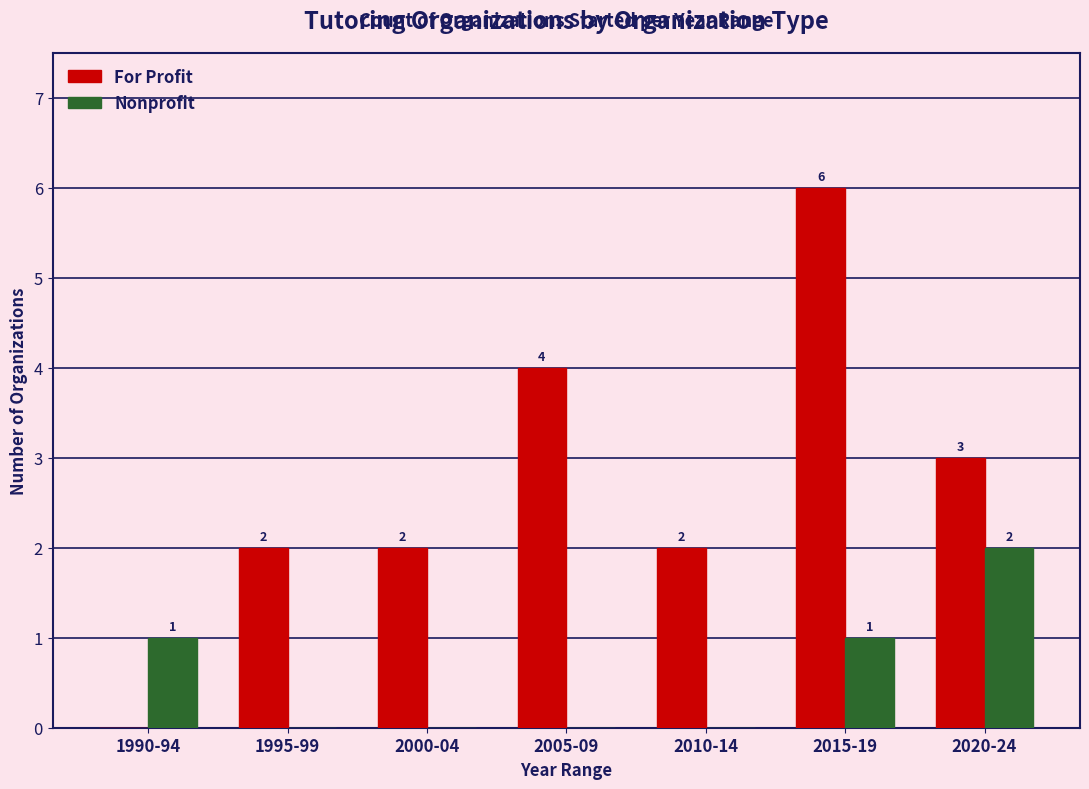

The Nonprofit series shows -1 at 2010-14. True or false?

False